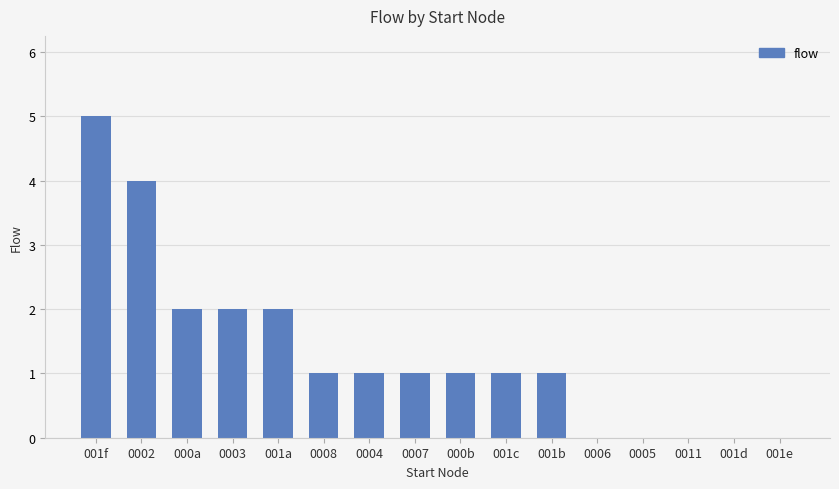

The value at 000b is 1. True or false?

True